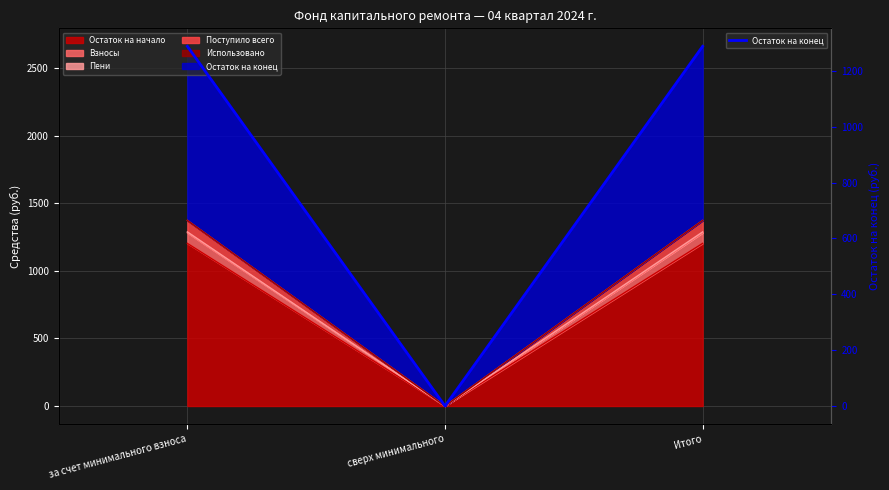

Which category has the highest value across all series?

за счет минимального взноса